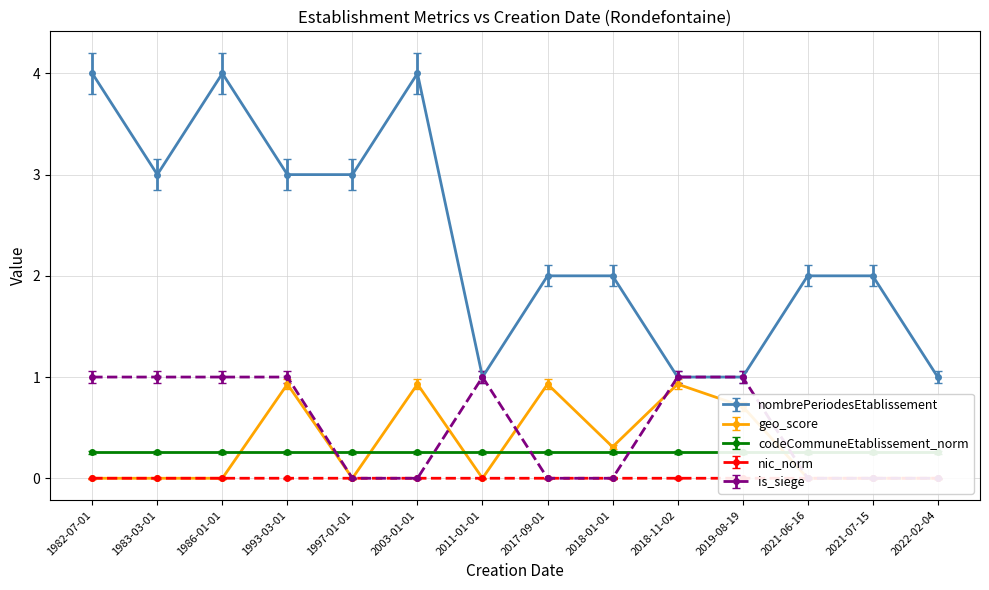

Which has a higher value, 2018-11-02 or 2017-09-01?

2017-09-01